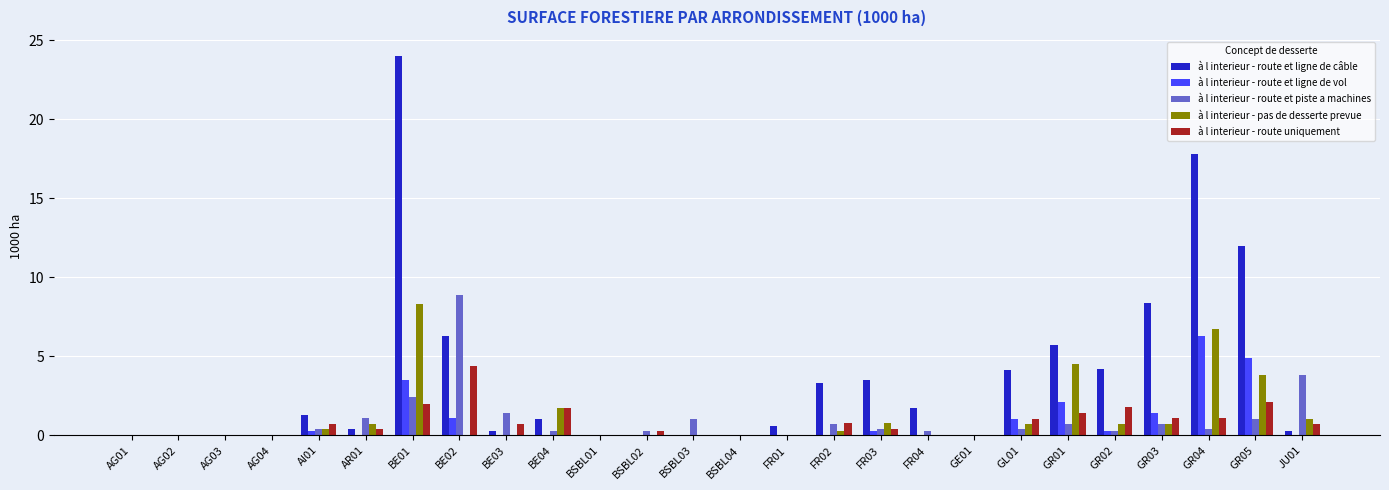

What is the sum of all à l interieur - route et ligne de câble values?

94.9